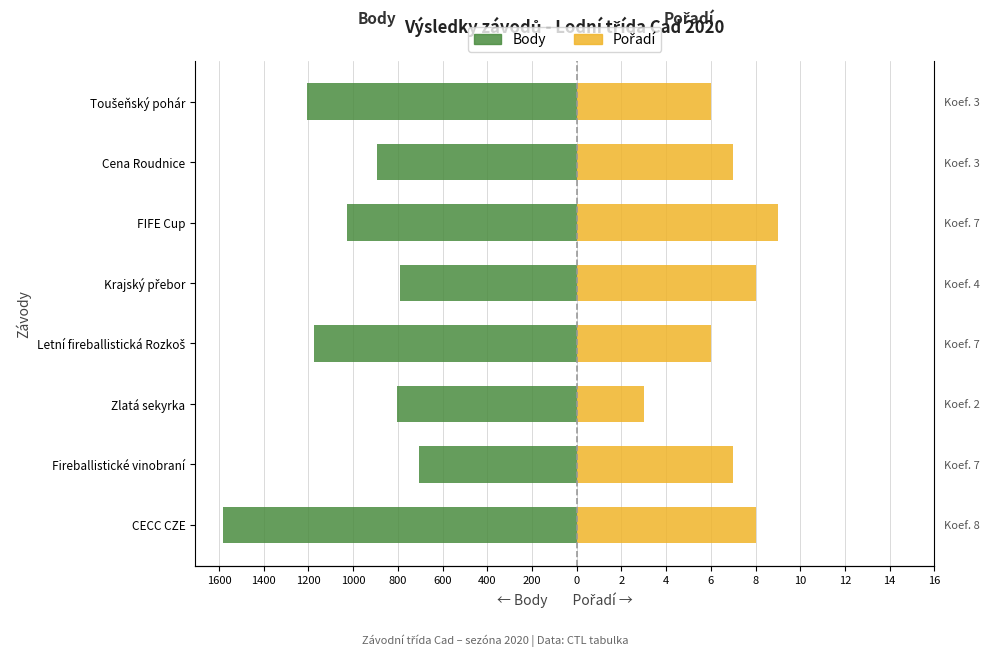

Rank the series at Krajský přebor from highest to lowest value.

Pořadí, Body